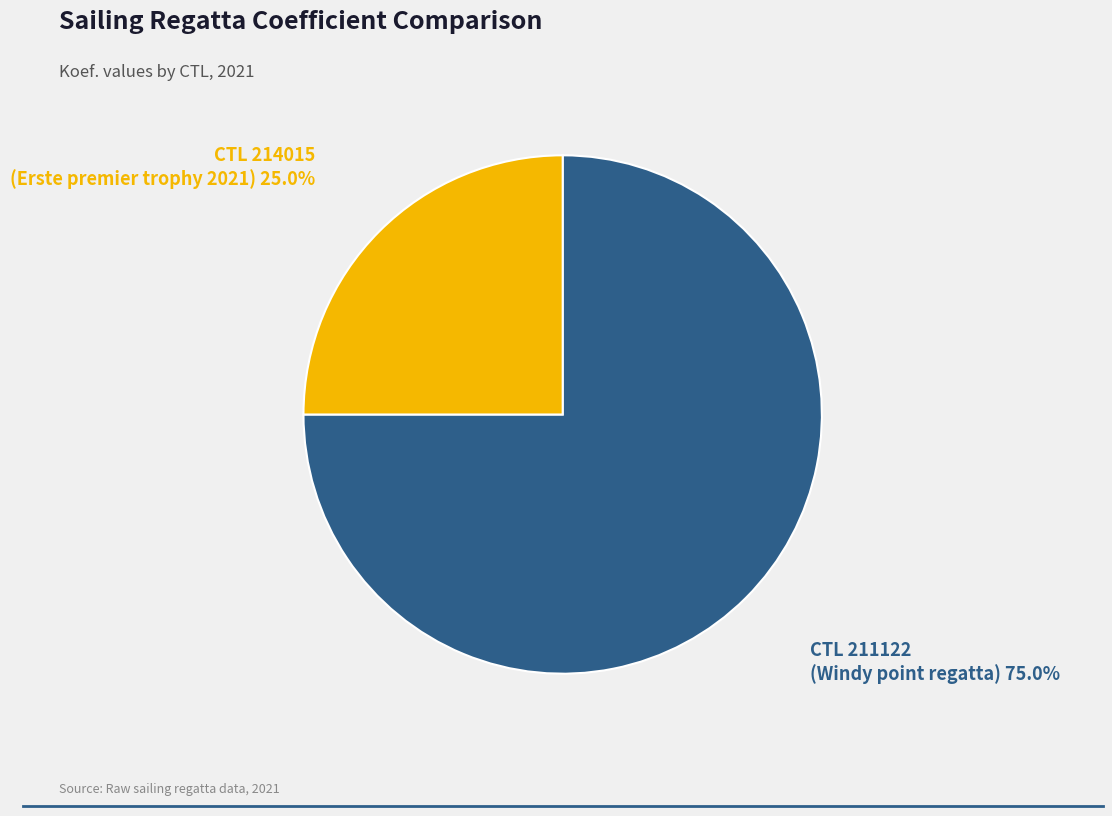

Between CTL 211122 (Windy point regatta) and CTL 214015 (Erste premier trophy 2021), which is larger?

CTL 211122 (Windy point regatta)